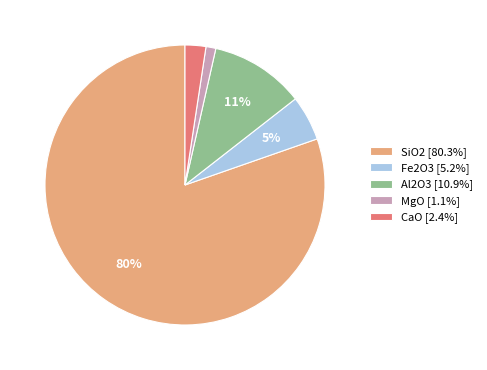

How many slices are in this pie chart?

5